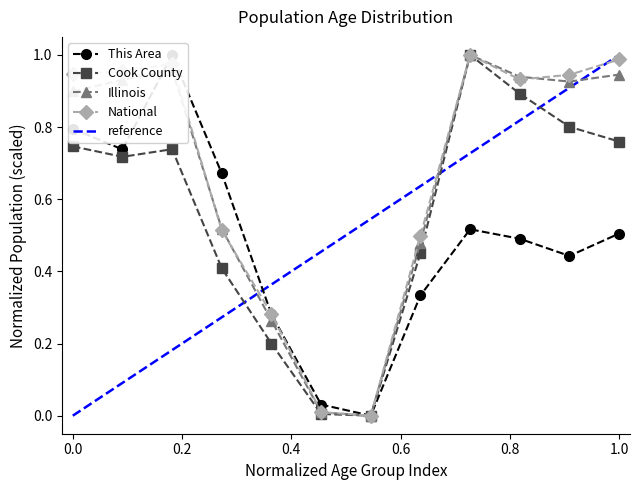

True or false: Illinois has more than 0 interior local peaks.

True